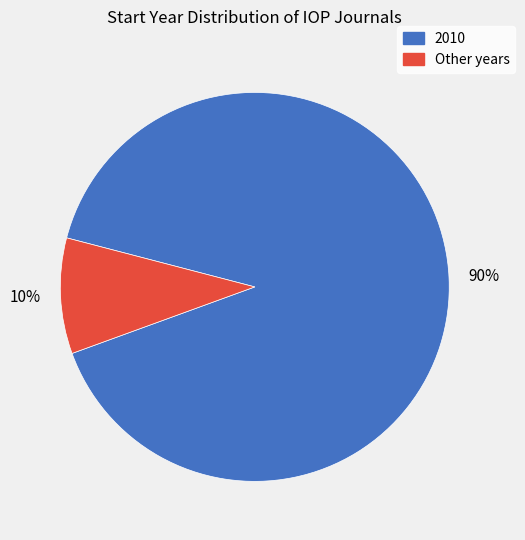

Does any single category account for the majority?

Yes